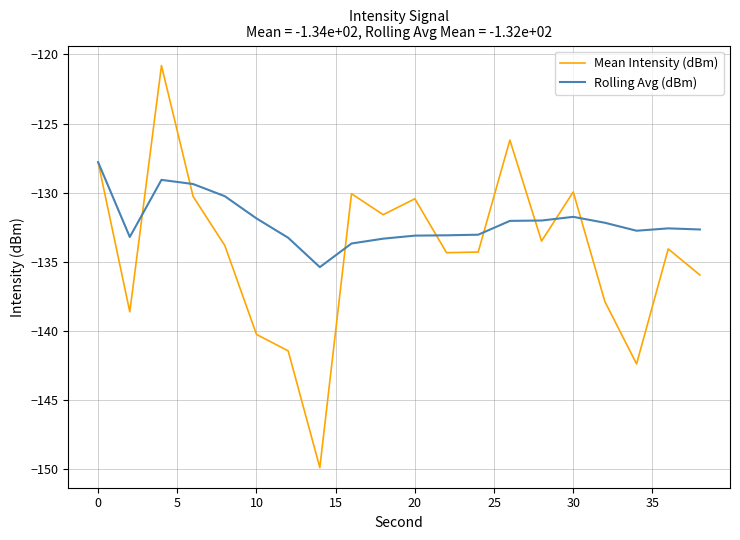

Rank the series by their maximum value, from lowest to highest.

Rolling Avg (dBm), Mean Intensity (dBm)